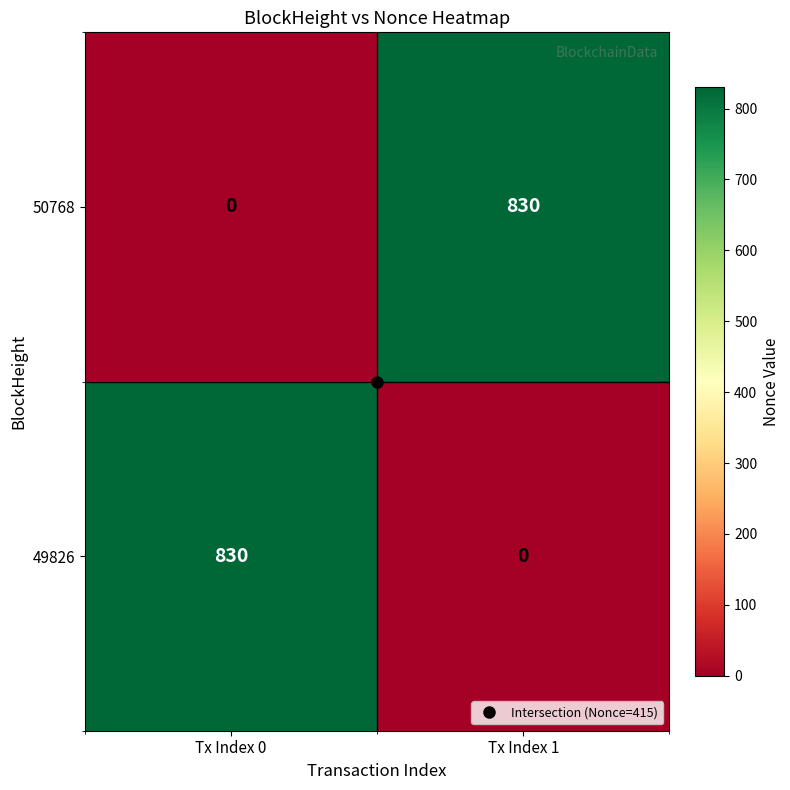

True or false: 50768 has a value of 1310 at Tx Index 1.

False